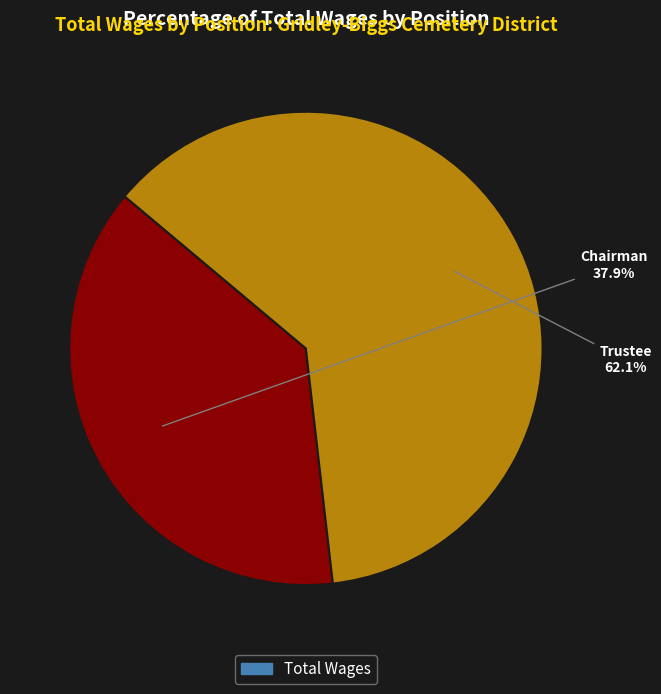

Is there any slice that represents more than half of the pie?

Yes